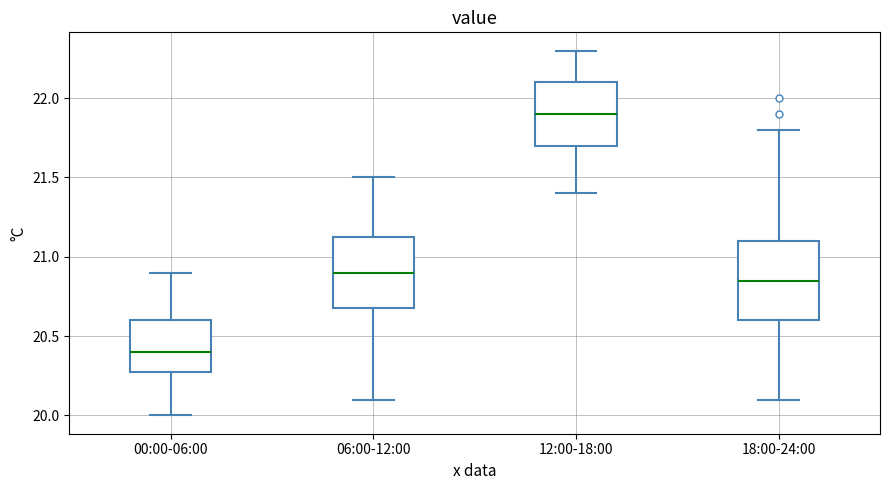

Reading left to right, read every box against the y-axis: the position of its median line, the range the box covers, and the ends of its whiskers. The values are not printed on the chart, so give them approximately, as read against the axis.

00:00-06:00: median 20.40, box 20.30 to 20.60, whiskers 20.00 to 20.90
06:00-12:00: median 20.90, box 20.70 to 21.15, whiskers 20.10 to 21.50
12:00-18:00: median 21.90, box 21.70 to 22.10, whiskers 21.40 to 22.30
18:00-24:00: median 20.85, box 20.60 to 21.10, whiskers 20.10 to 21.80